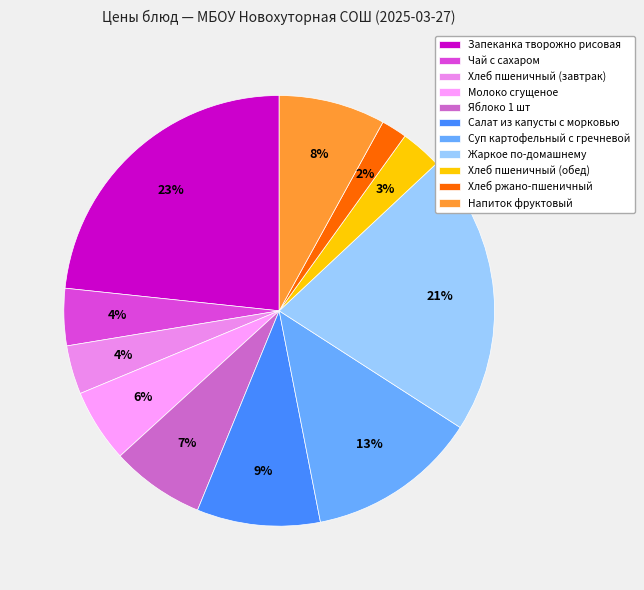

How many segments does this pie chart have?

11